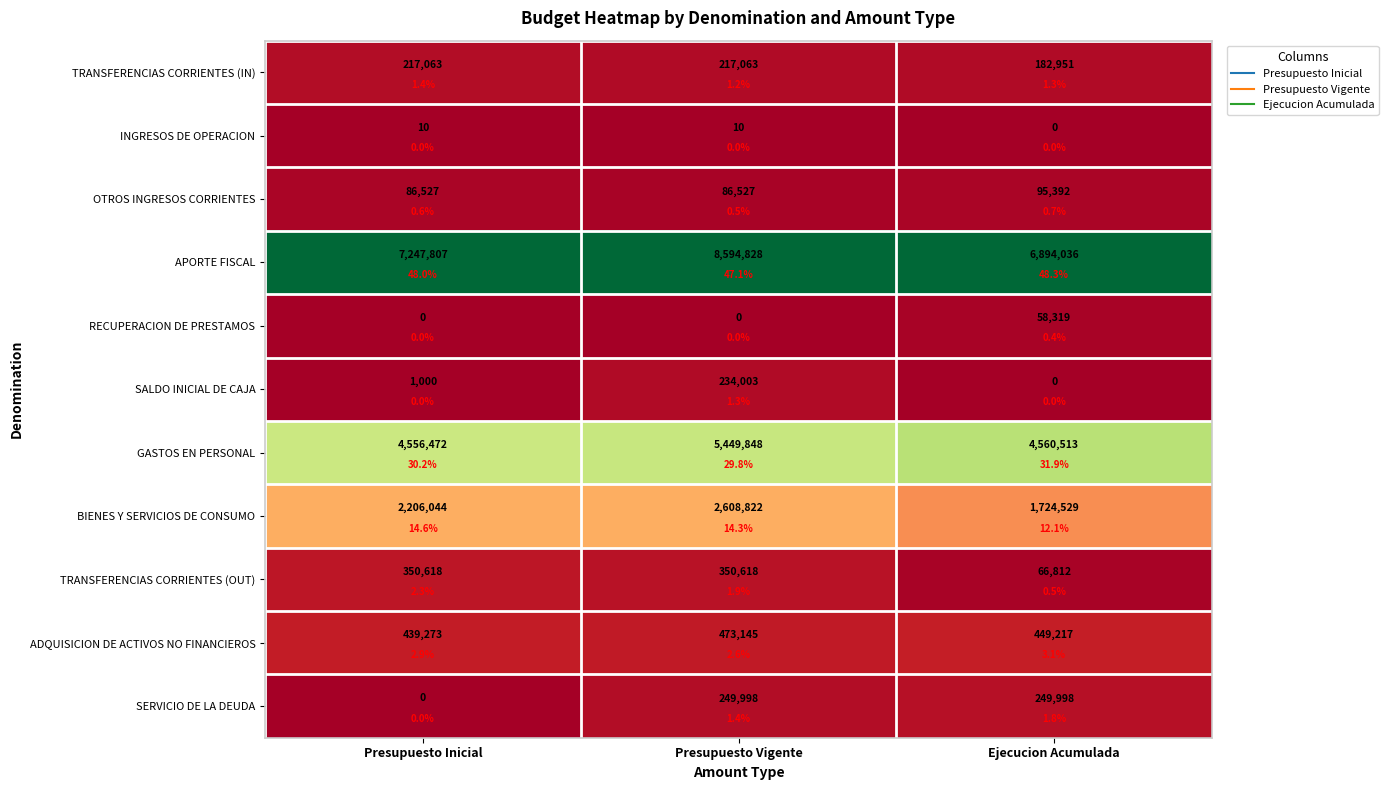

The value of APORTE FISCAL at Ejecucion Acumulada is 1.3. True or false?

False